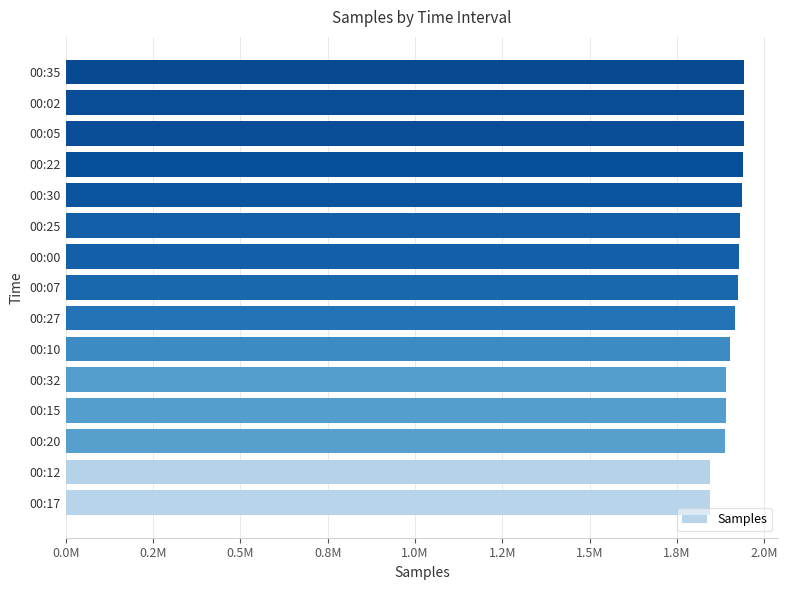

What is the smallest value displayed?

1843587